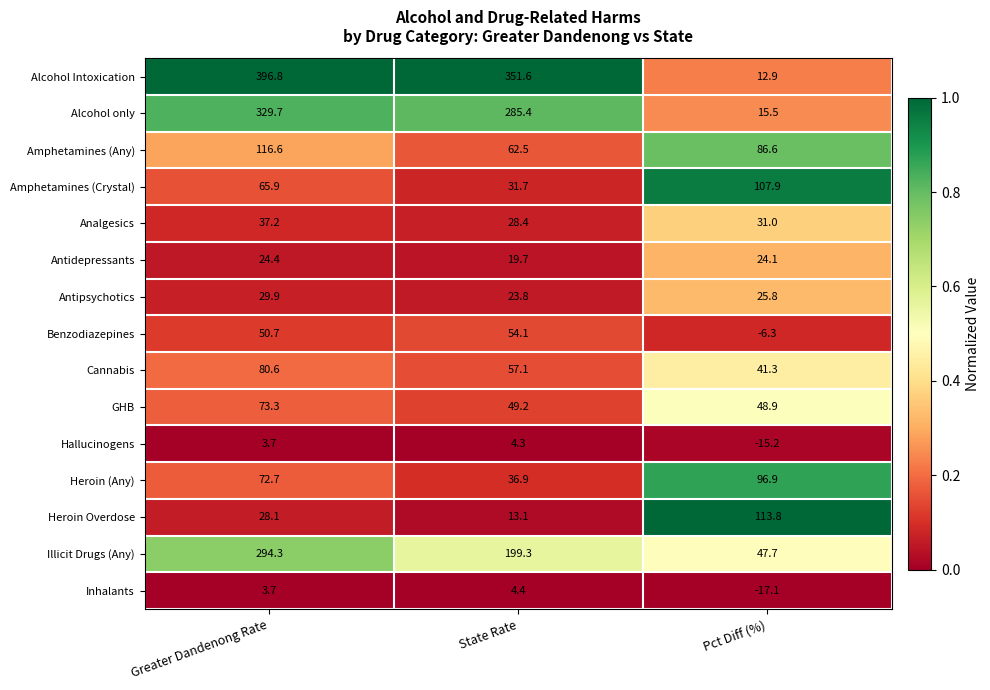

What is the total value across all series at Pct Diff (%)?

613.8